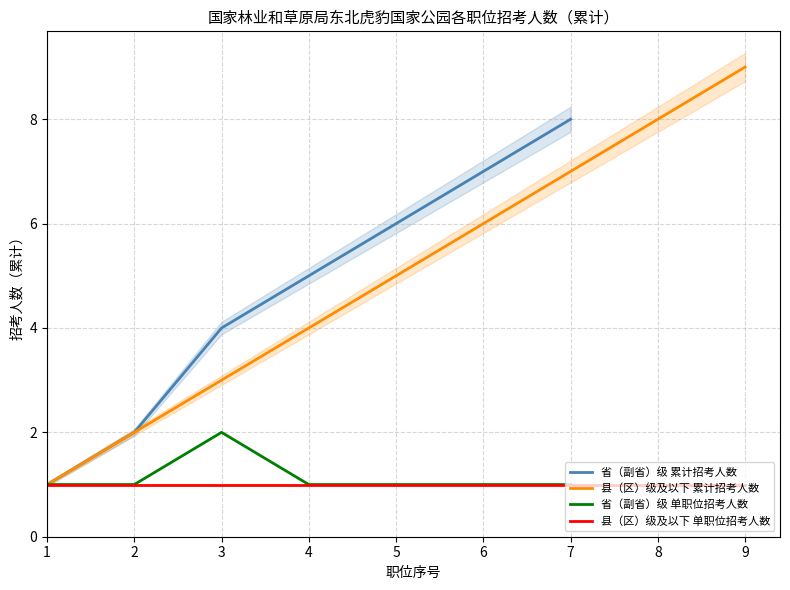

Is it true that the value at 4 is 1?

True